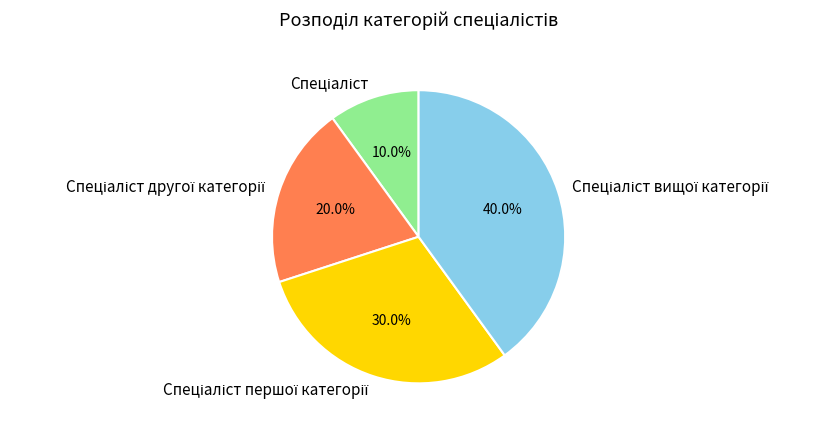

Does any single category account for the majority?

No